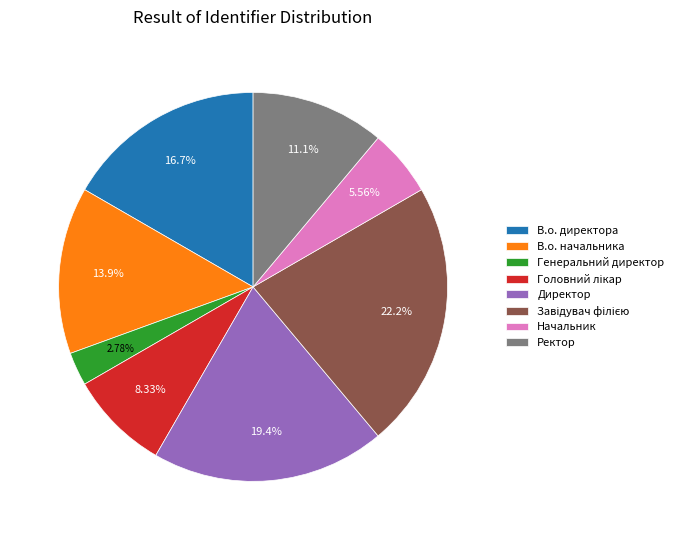

To the nearest percent, what is the difference between the largest and smallest slice percentages?

19%